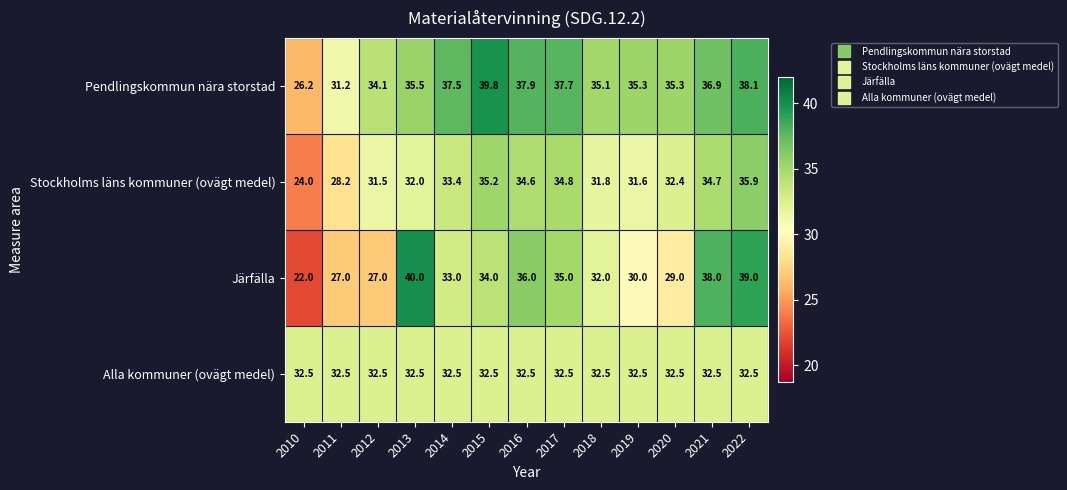

Which category has the highest value in the Pendlingskommun nära storstad series?

2015